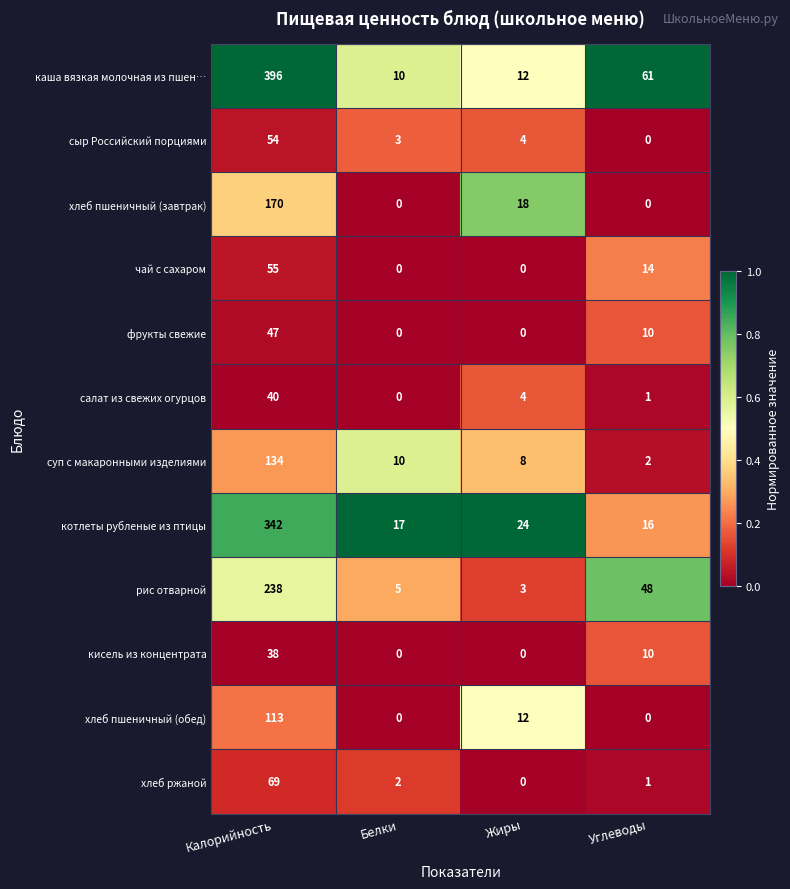

What is the difference between the second highest and second lowest values in the салат из свежих огурцов series?

3